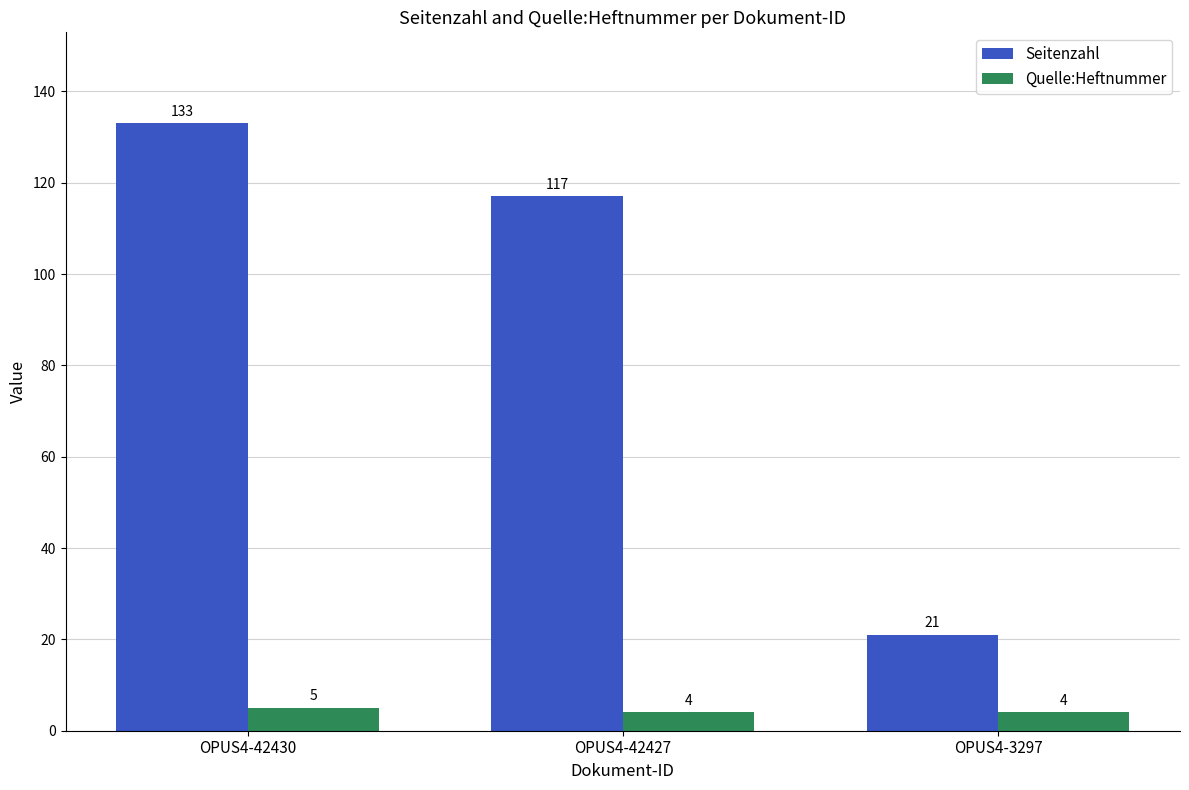

How many Quelle:Heftnummer values are between 4 and 5?

3